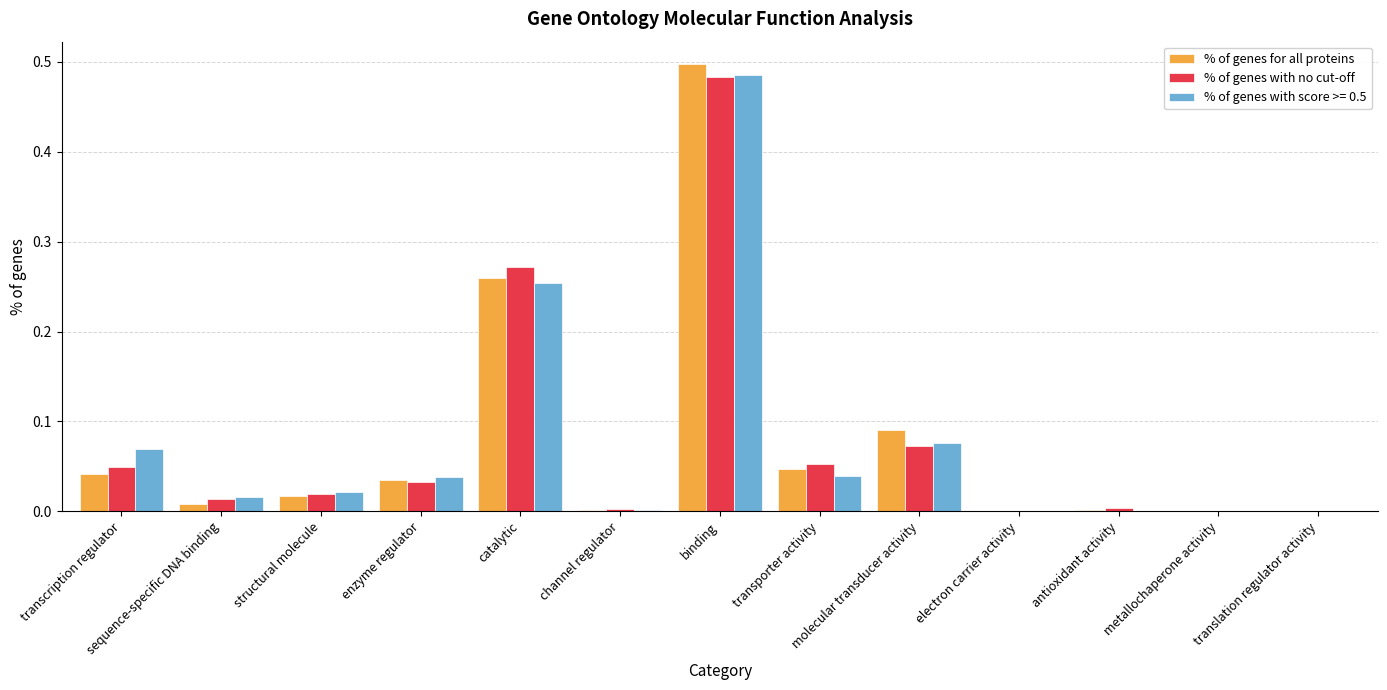

The % of genes for all proteins series shows 0.0 at transporter activity. True or false?

True